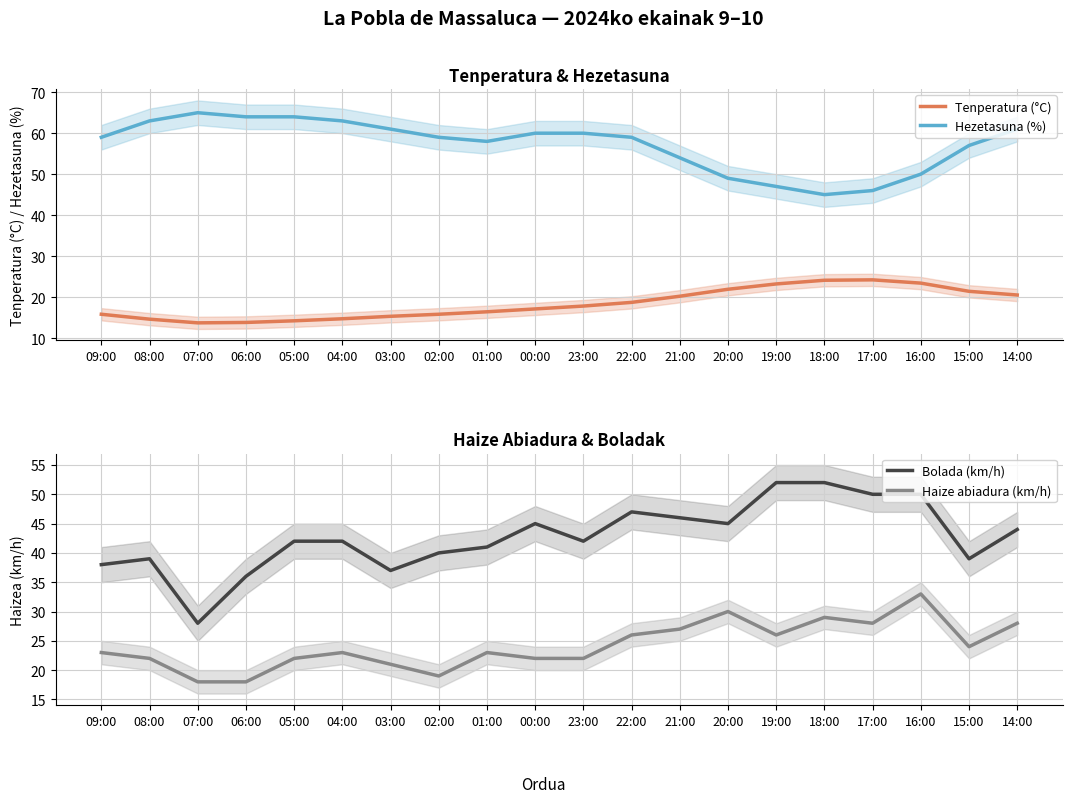

What is the label of the 16th point from the left?

18:00